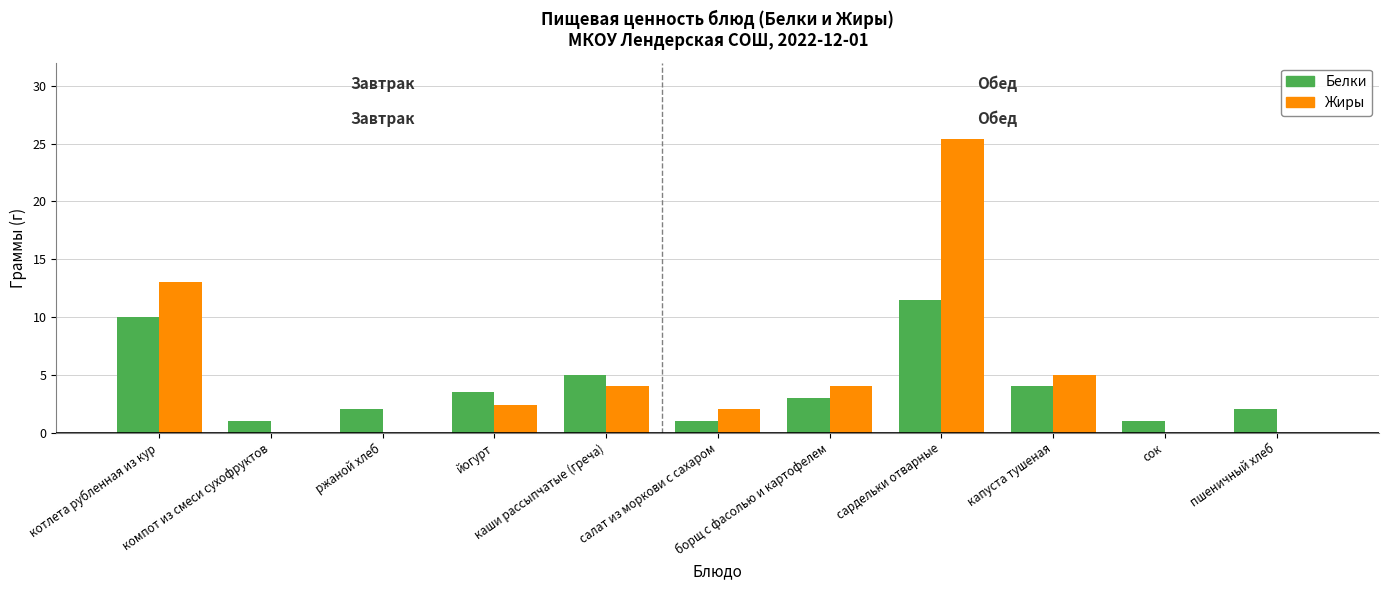

What is the sum of all Жиры values?

55.8